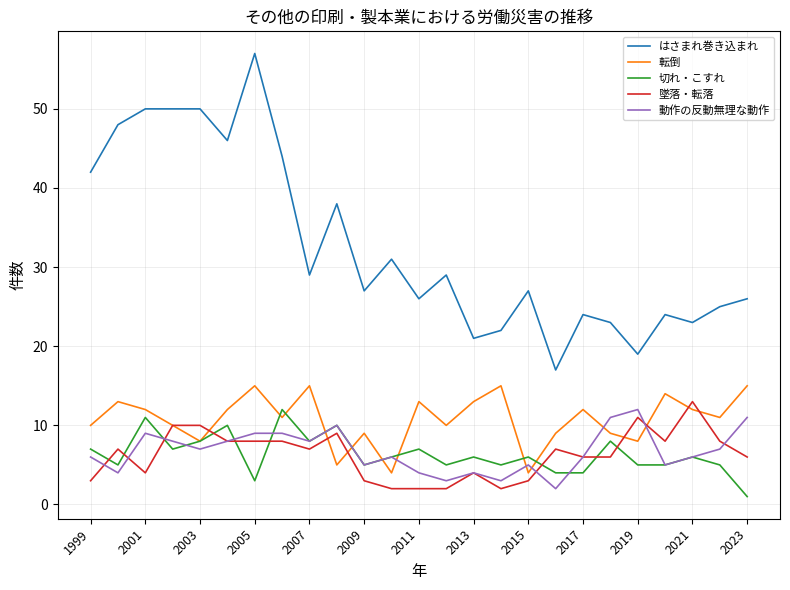

Which series has the widest spread of values?

はさまれ巻き込まれ